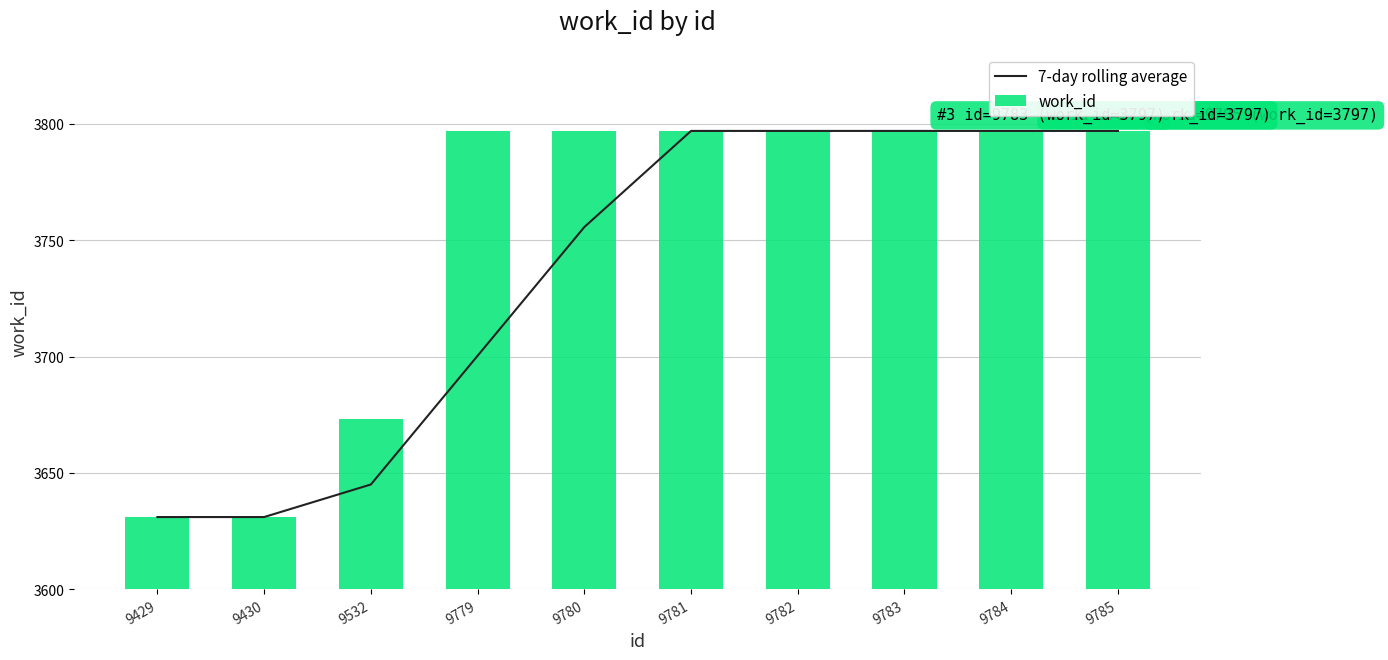

Is it true that 7-day rolling average equals 6004.0 at 9785?

False